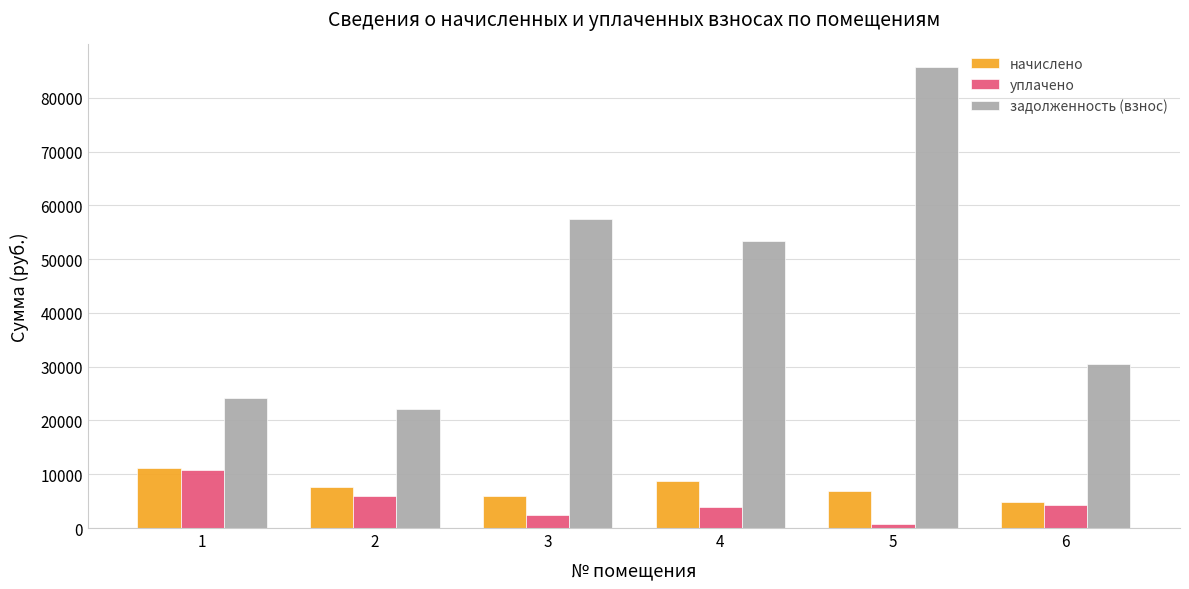

The value of уплачено at 4 is 3850.8. True or false?

True